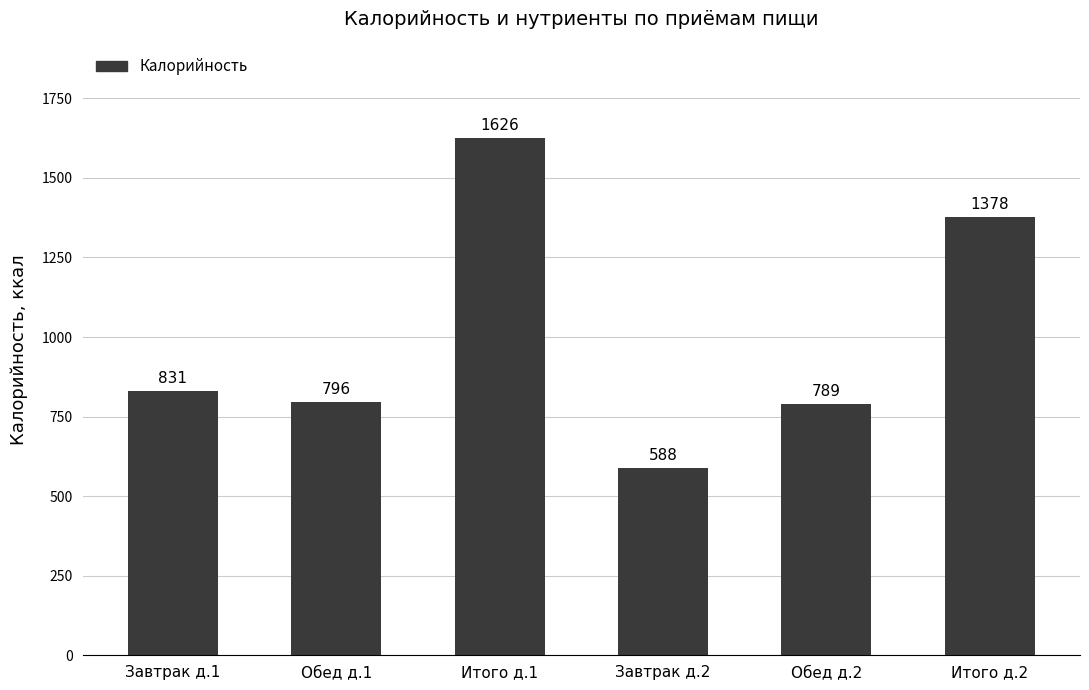

What value does the data have at Завтрак д.1?

830.9